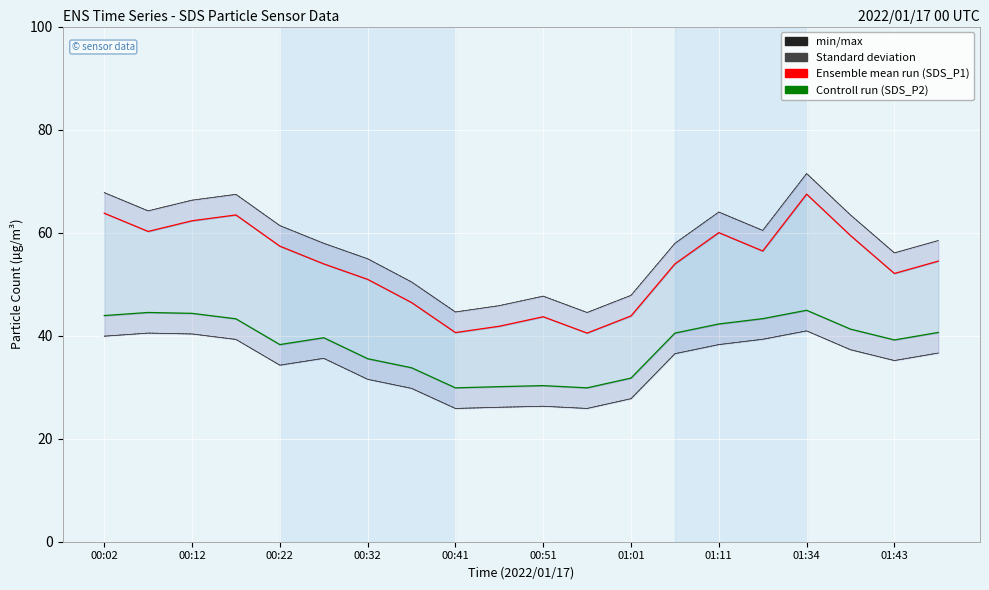

How many data points in Standard deviation are less than 58?

10